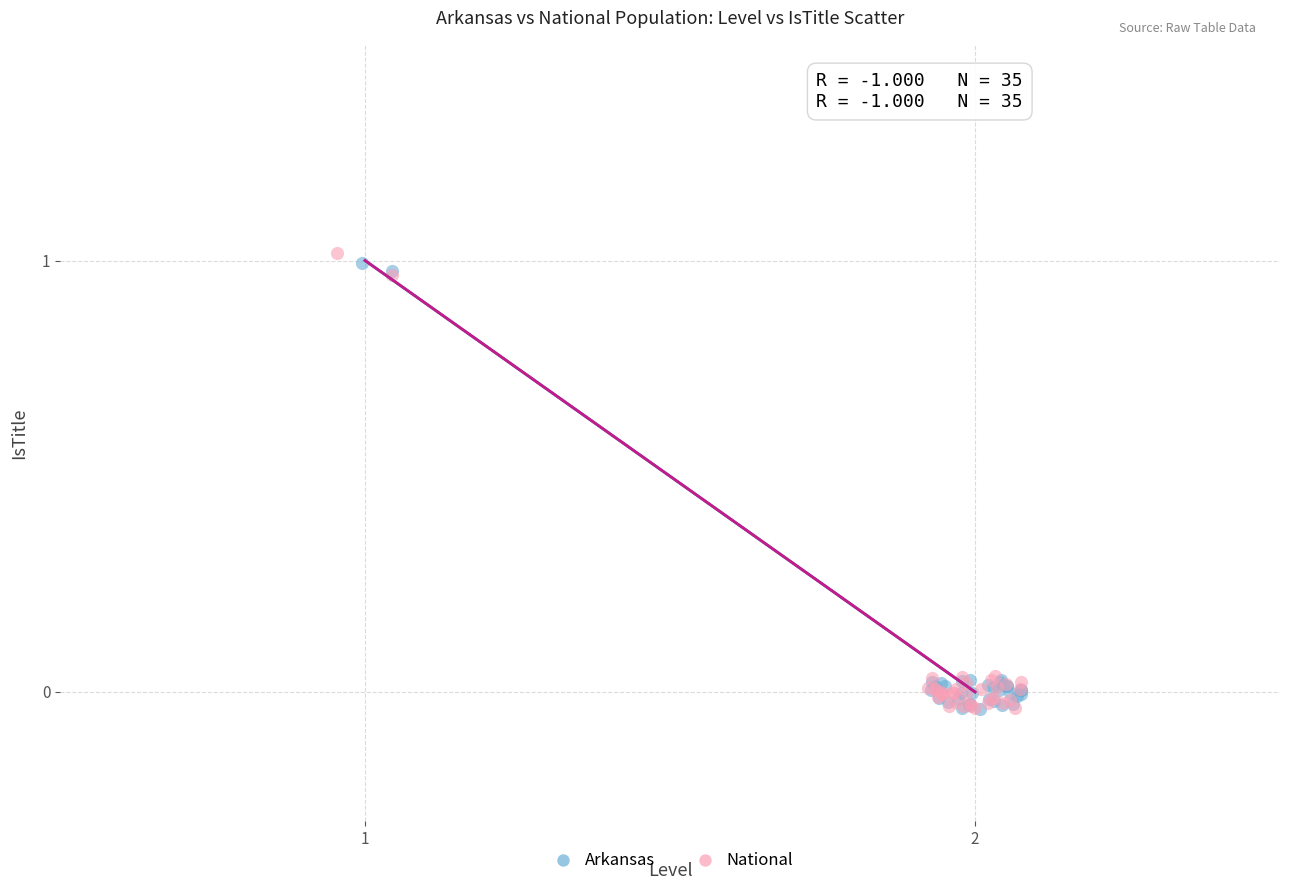

Which series has the largest Y range (max minus min)?

National